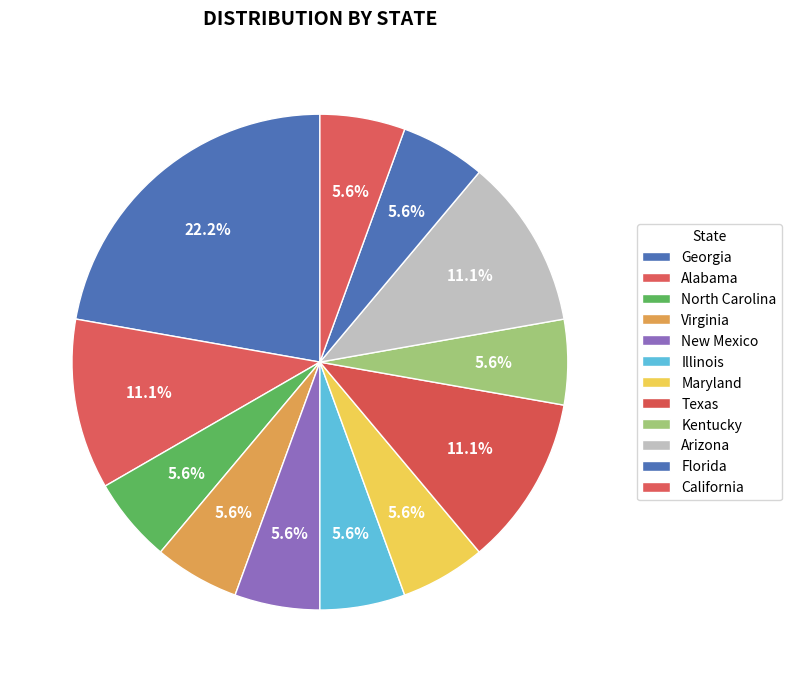

How many segments does this pie chart have?

12